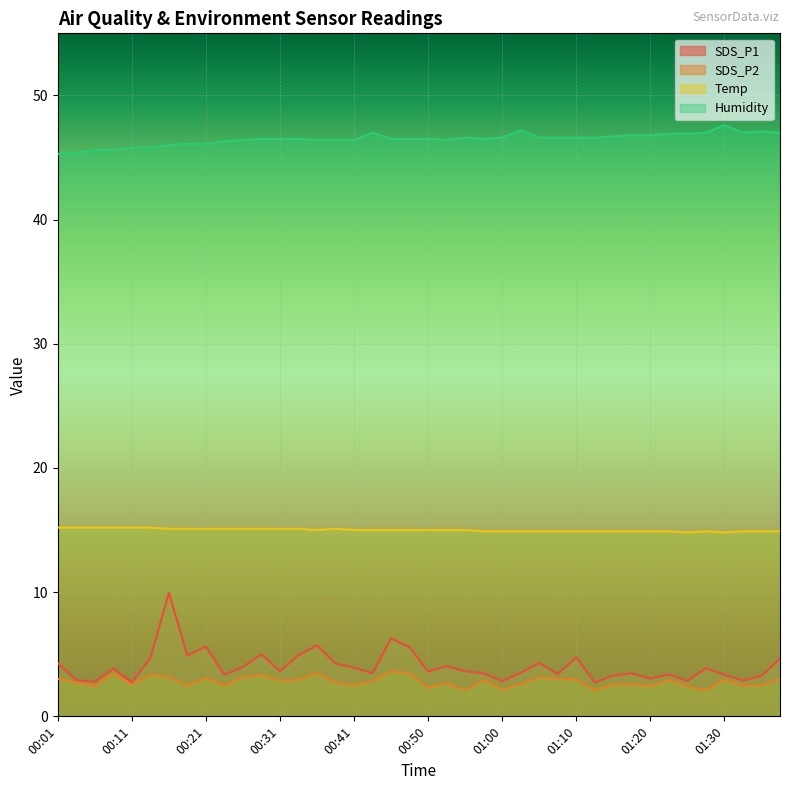

What is the label of the 12th point from the left?

00:28